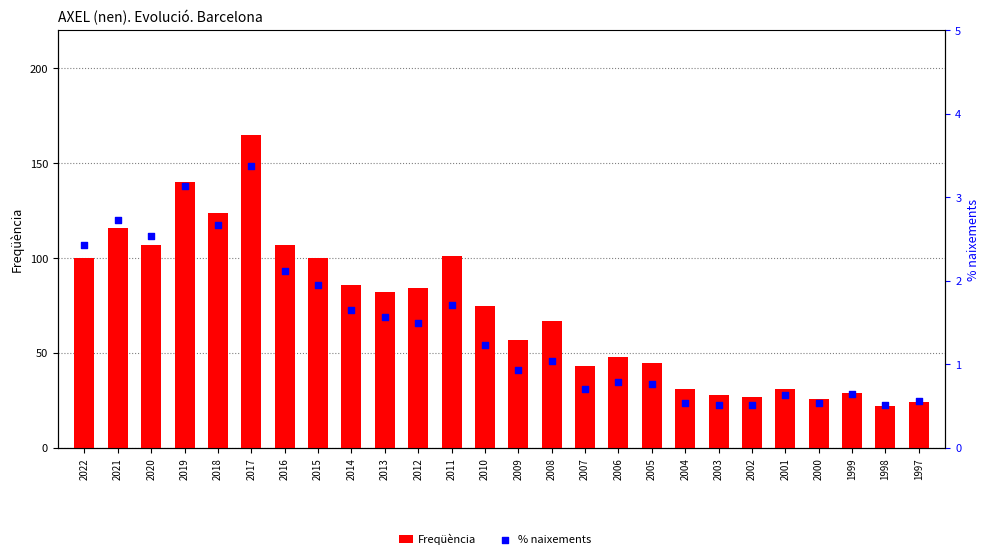

Which series has the largest total across all categories?

Freqüència